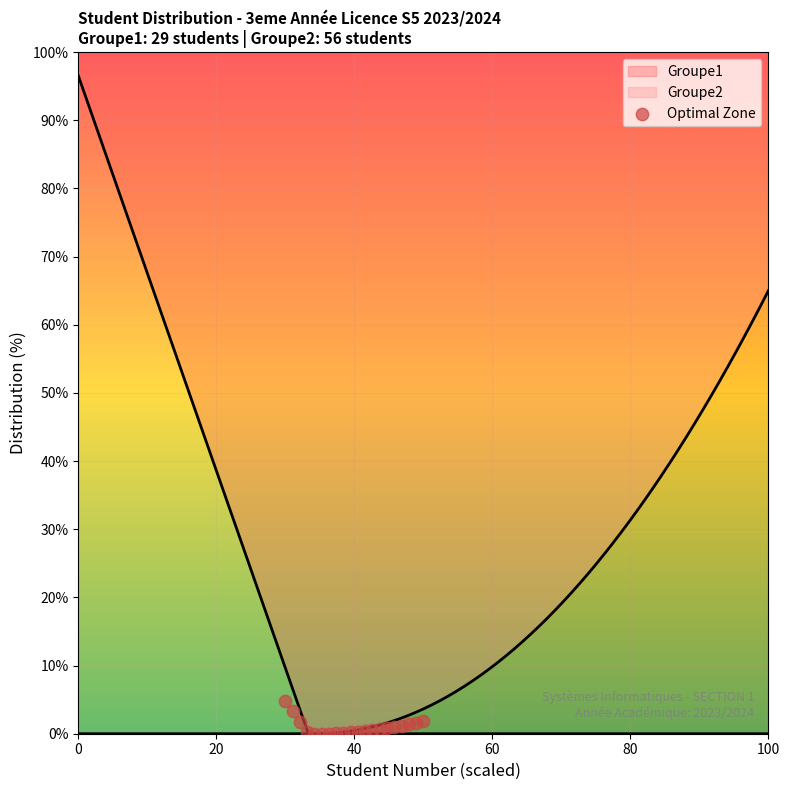

What is the maximum value for Groupe1?

96.6